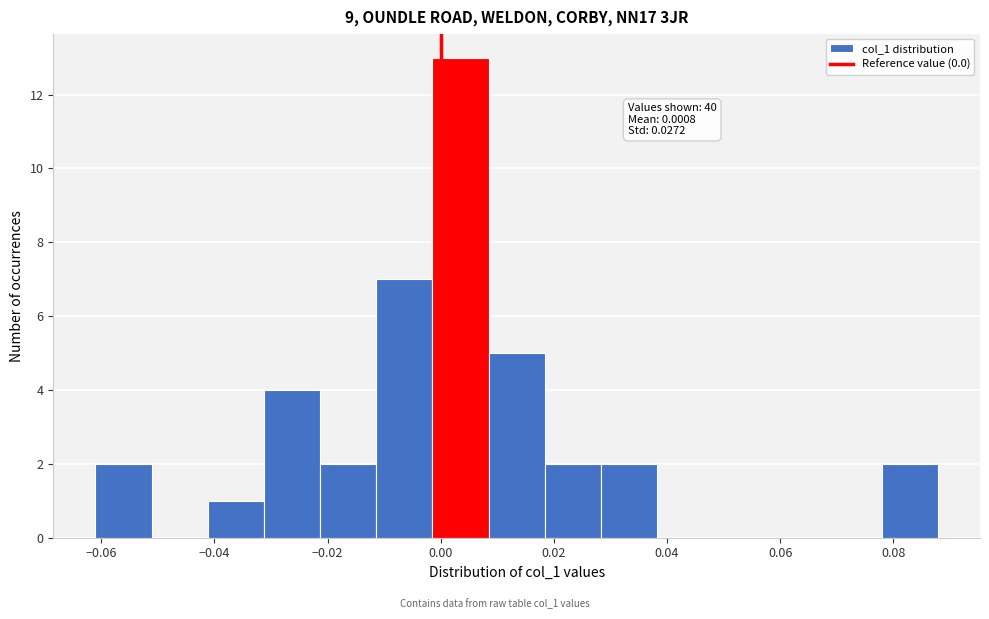

Over which range of the x-axis is the bar tallest?

-0.002 to 0.008